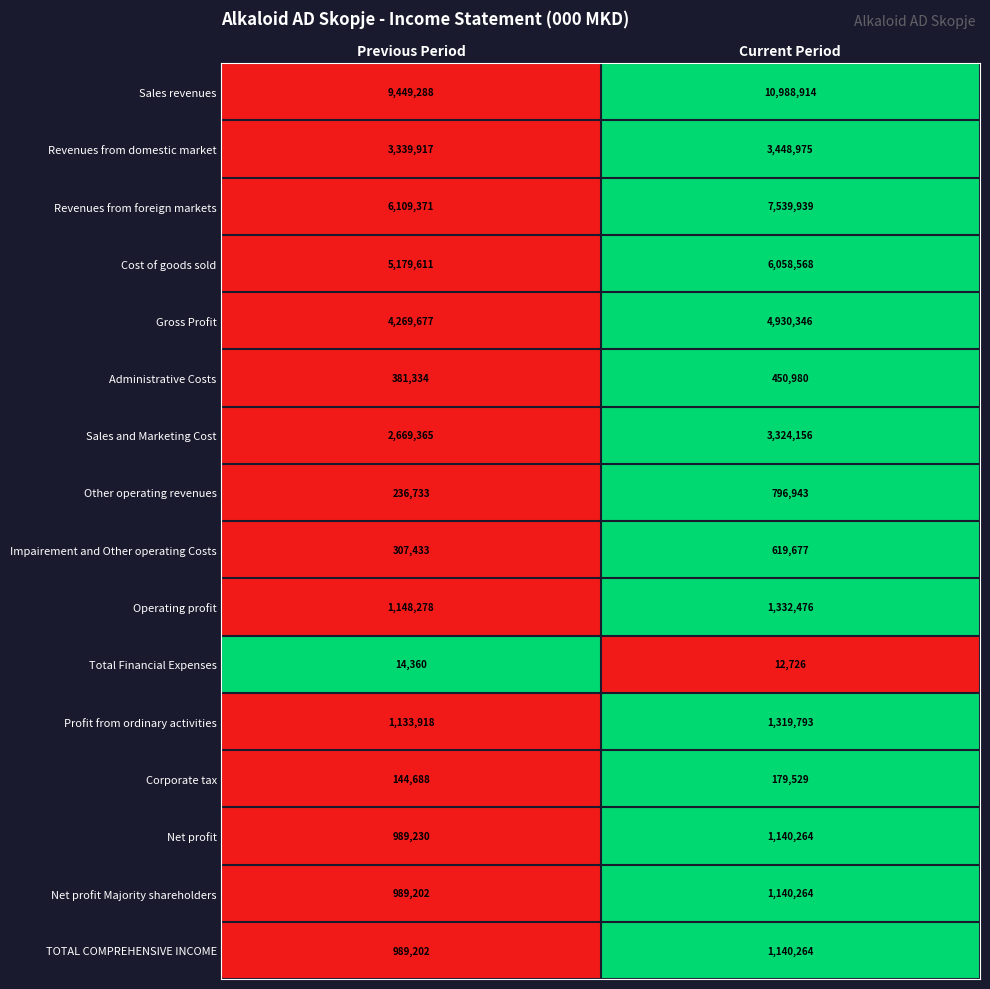

Is it true that Administrative Costs equals 587641 at Current Period?

False